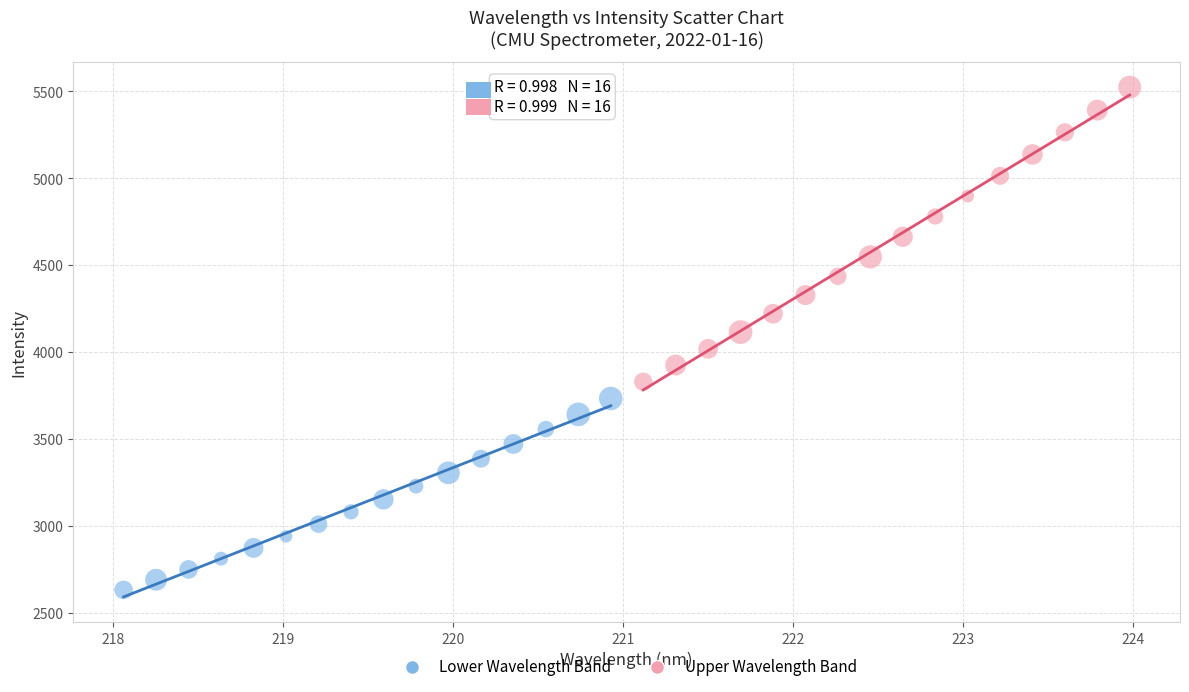

Which series has the widest spread of Y values?

Upper Wavelength Band